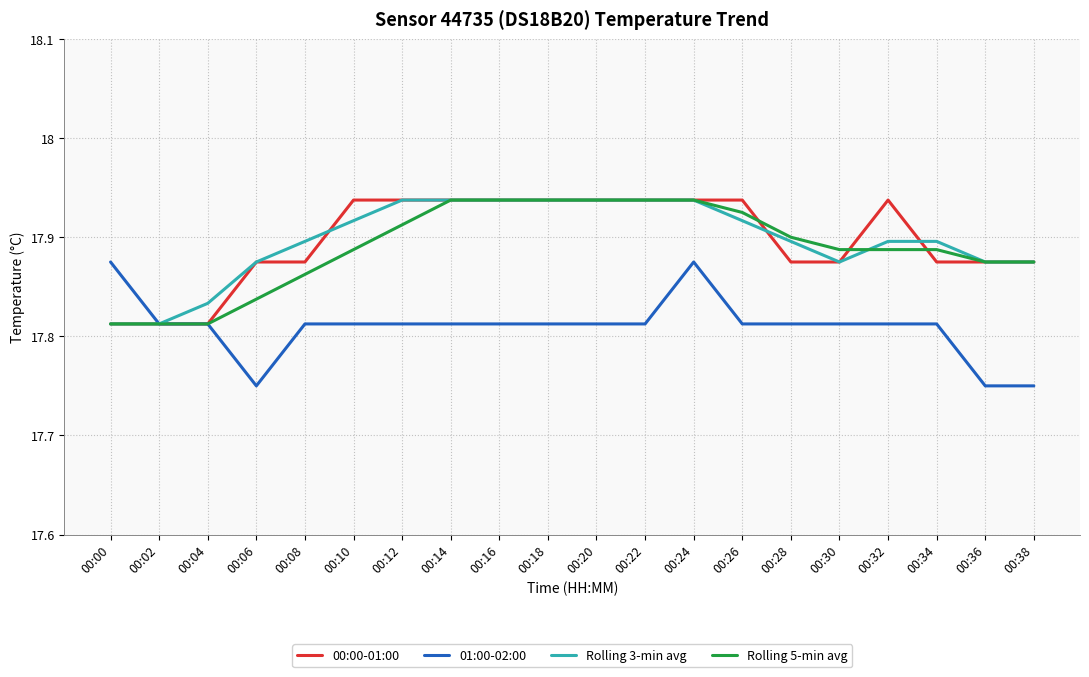

Between 00:06 and 00:30, which series saw the biggest shift?

01:00-02:00